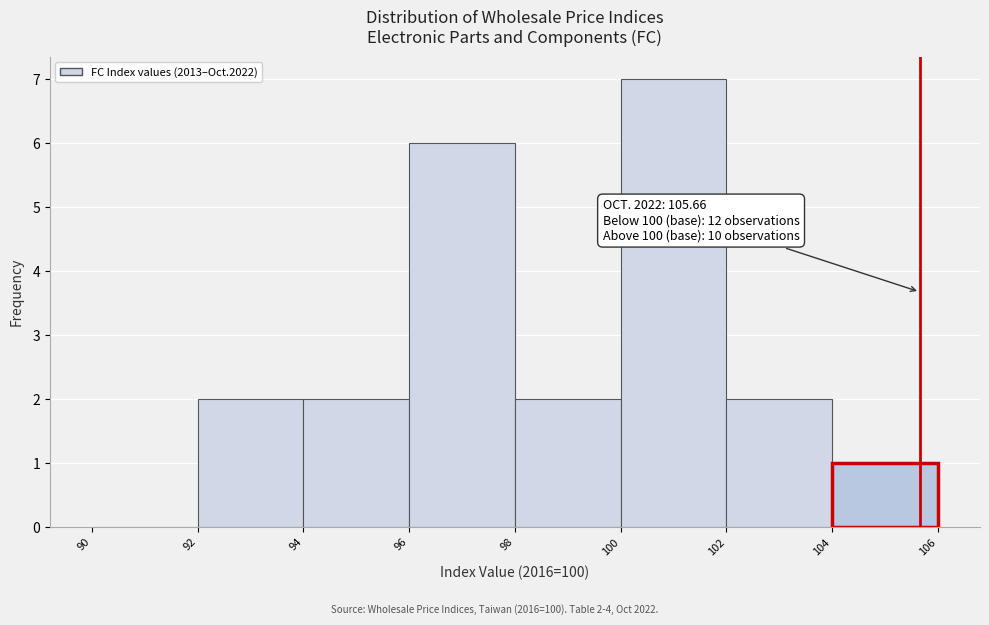

Which range on the x-axis has the tallest bar?

100 to 102